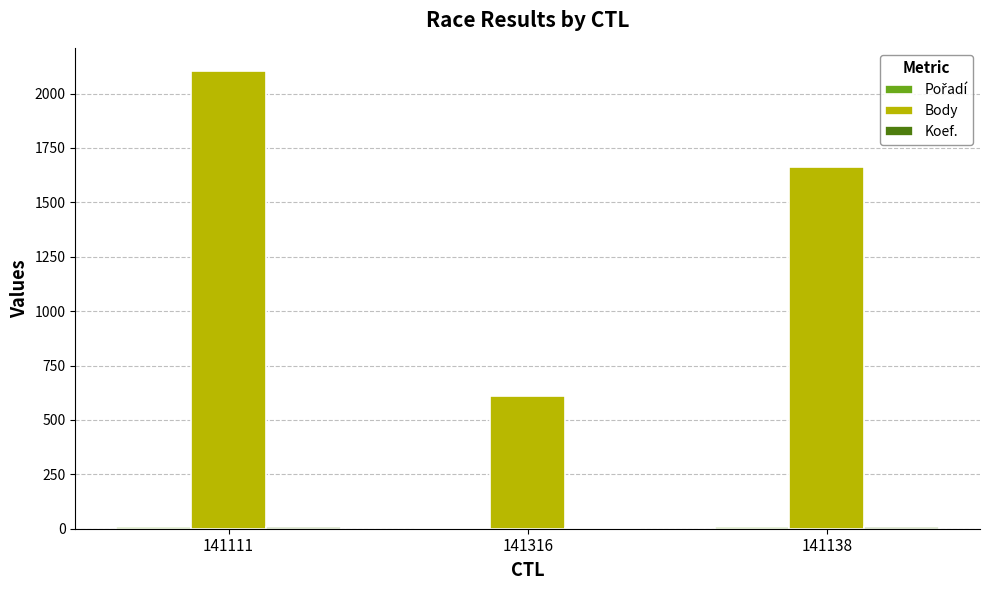

Is it true that Body equals 166 at 141316?

False